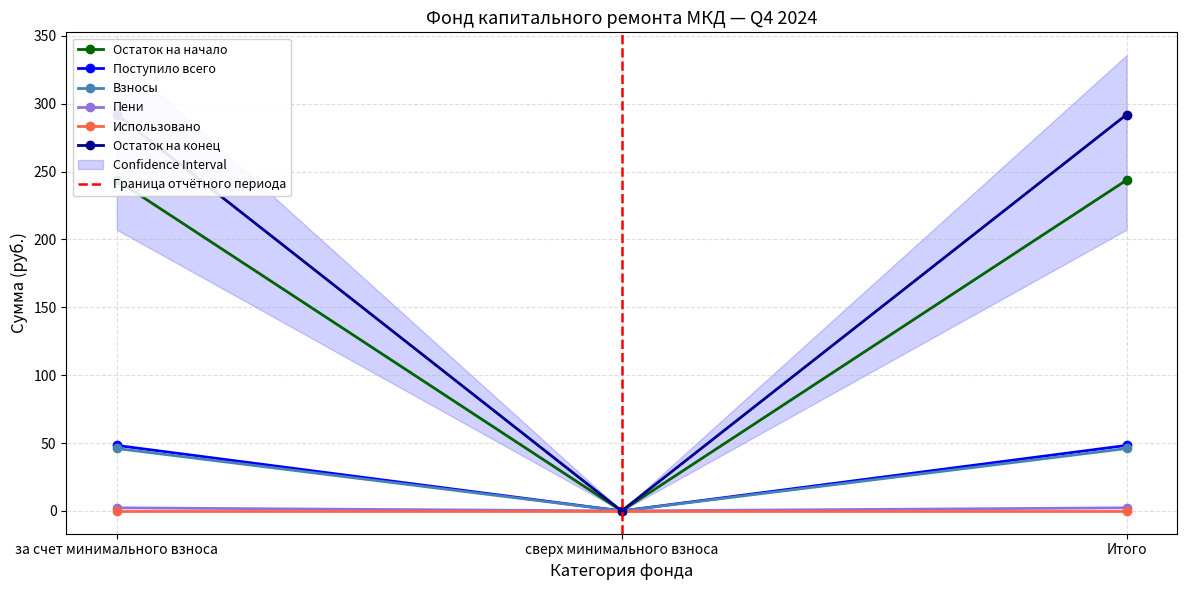

Is the value of Пени at сверх минимального взноса greater than the value of Взносы at за счет минимального взноса?

No